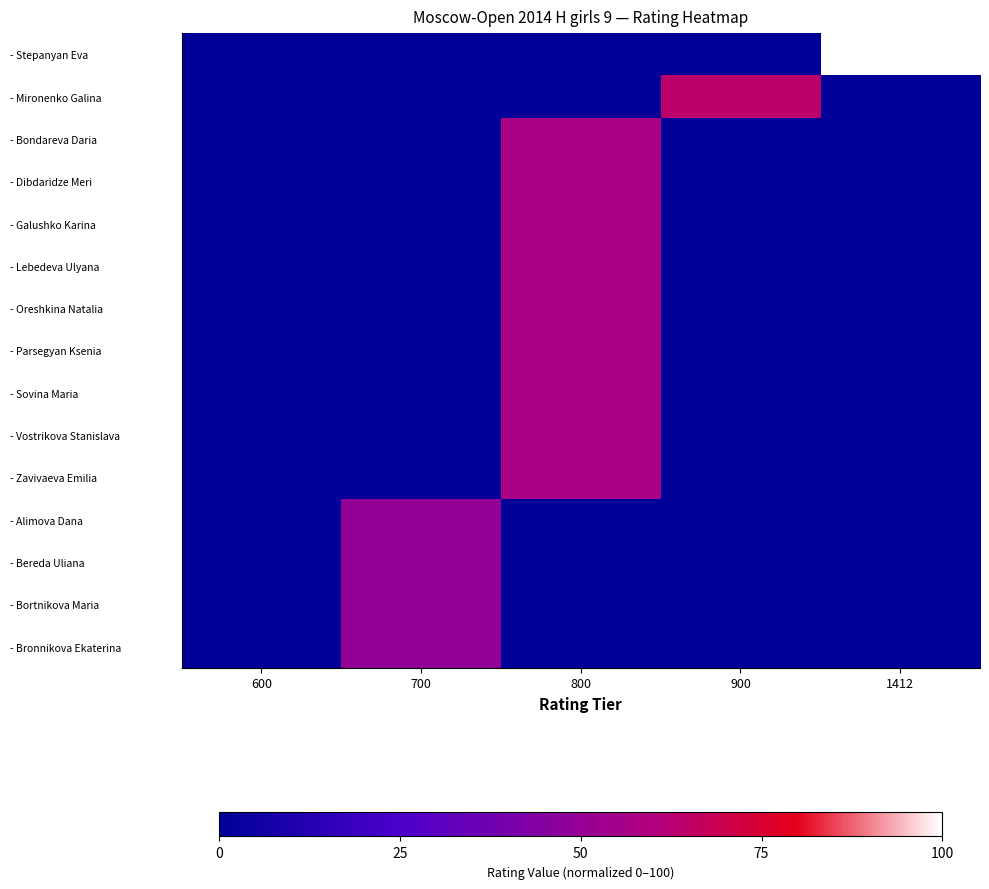

How many categories are shown in the chart?

5